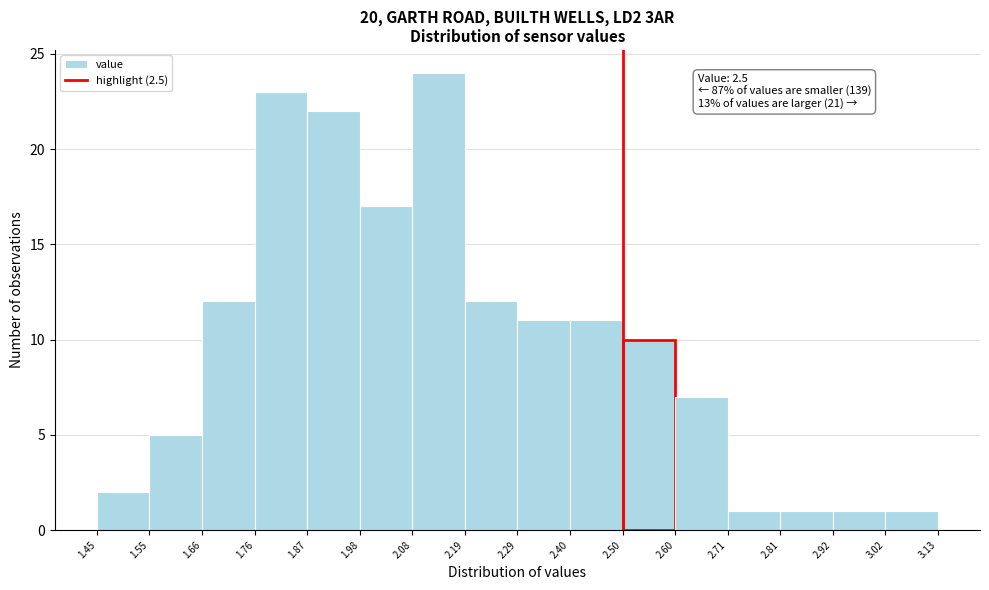

Which range on the x-axis has the tallest bar?

2.08 to 2.19